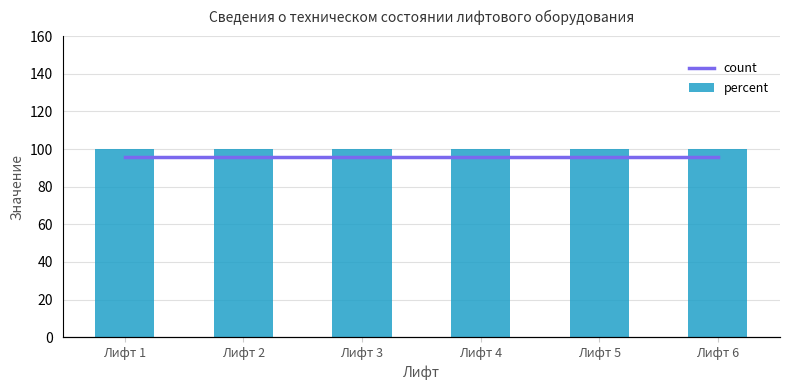

What is the minimum value for percent?

100